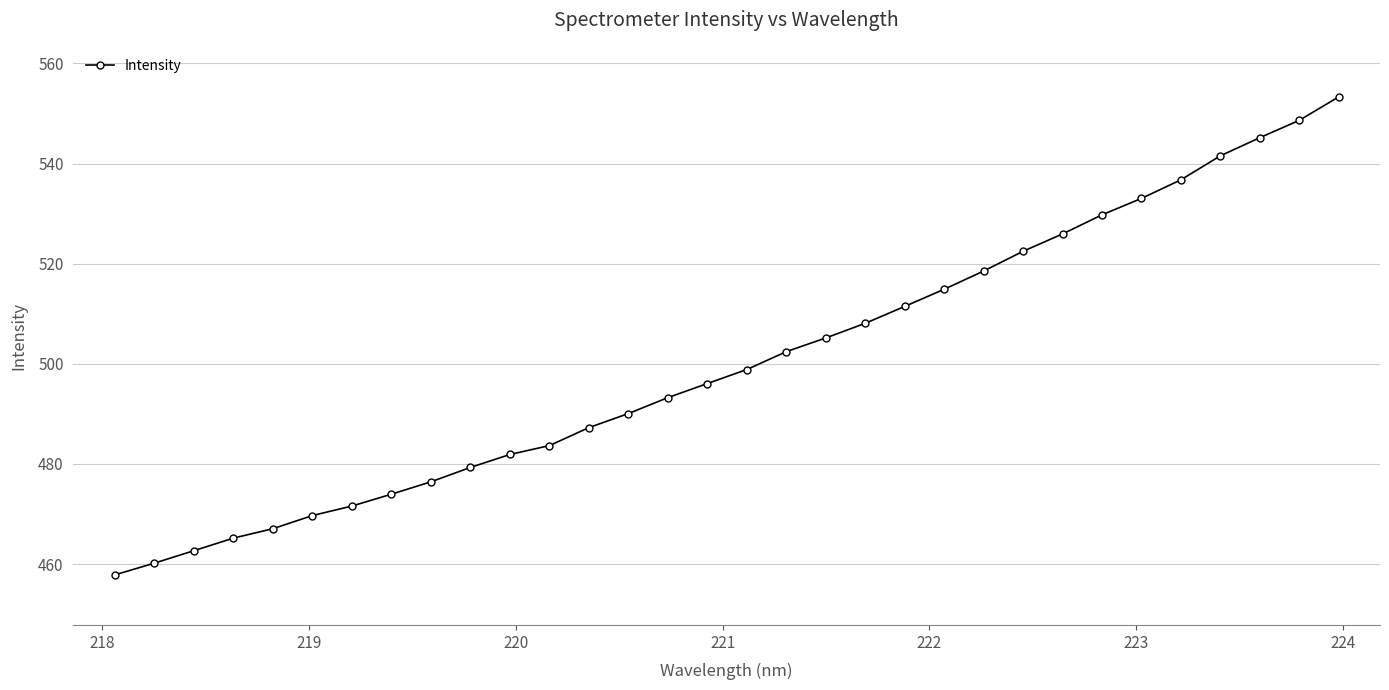

What is the minimum value shown in the chart?

457.8